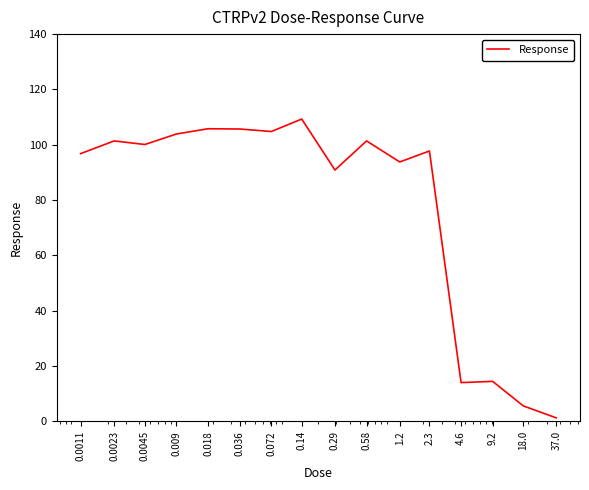

What is the maximum value shown in the chart?

109.3